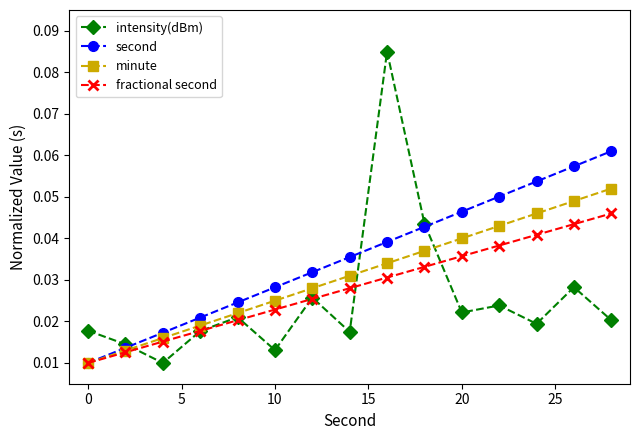

List the series in order of their overall mean, highest first.

second, minute, fractional second, intensity(dBm)